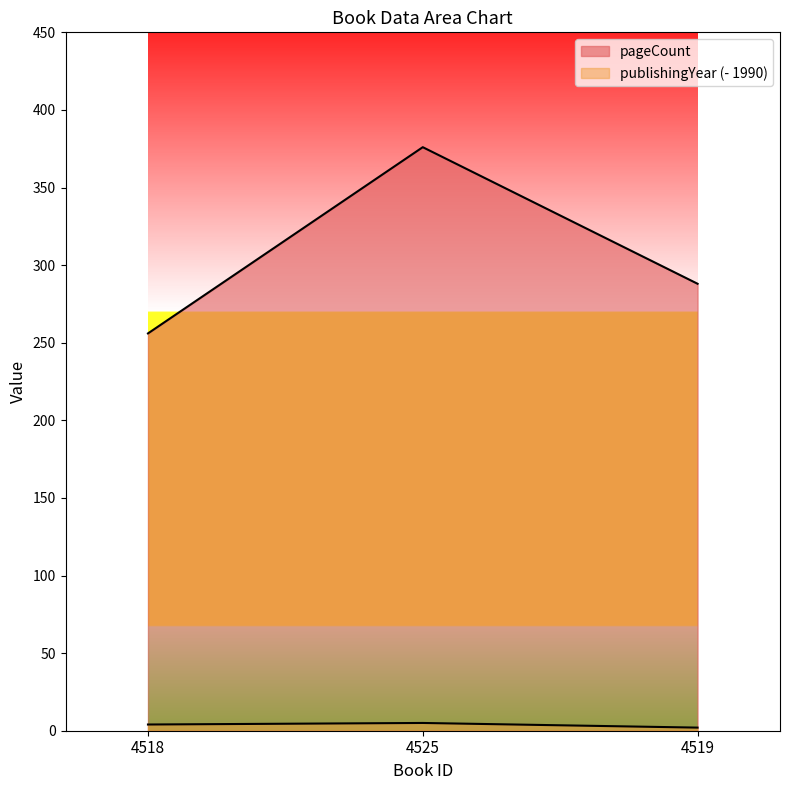

What are all the series names shown in the legend?

pageCount, publishingYear